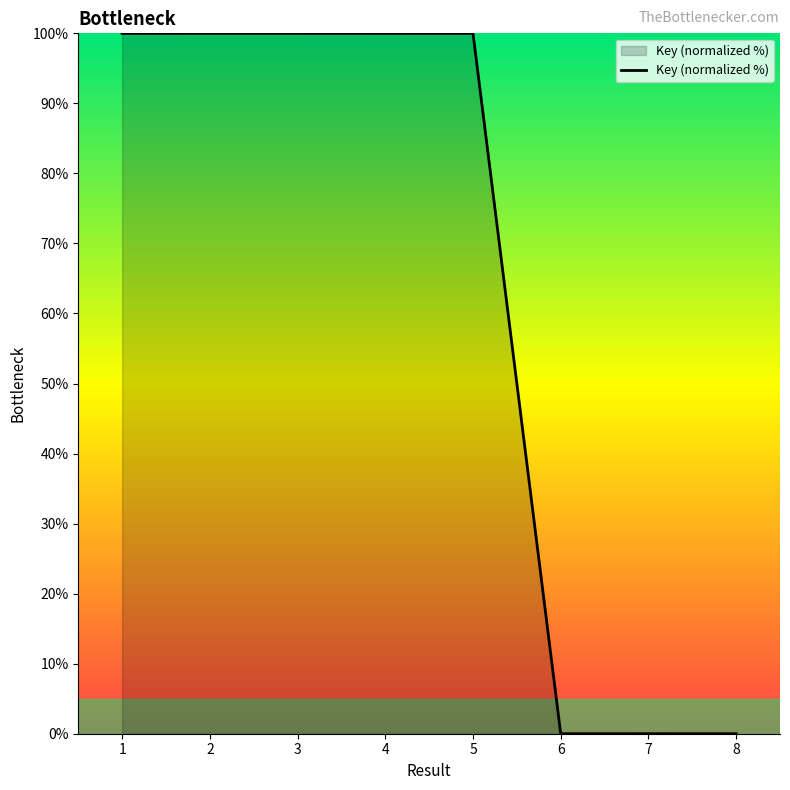

What is the sum of all values?

500.0